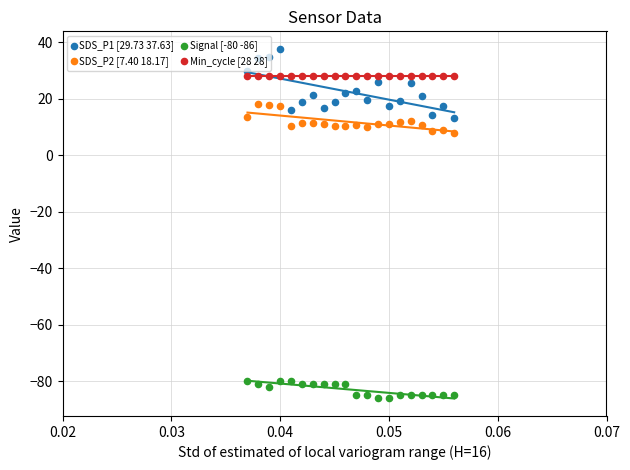

Is the value of SDS_P1 [29.73 37.63] at 0.07 greater than the value of Signal [-80 -86] at 15?

Yes